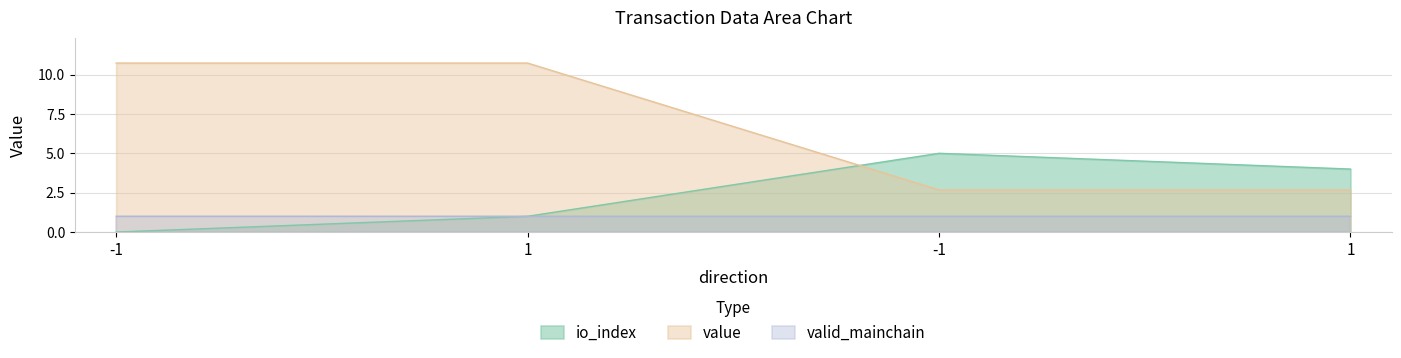

Between -1 and -1, which series saw the biggest shift?

value